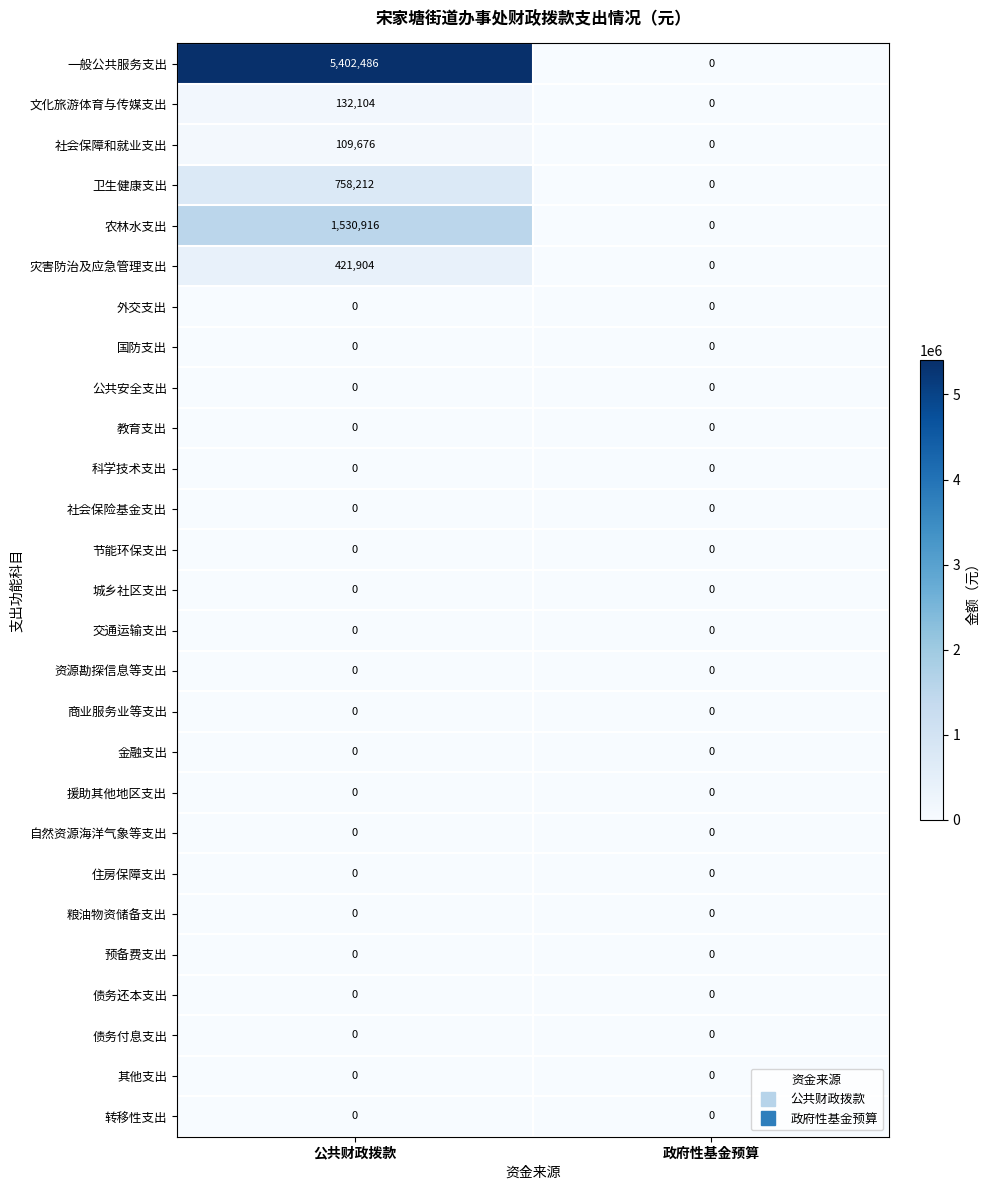

Which series has the largest total across all categories?

一般公共服务支出